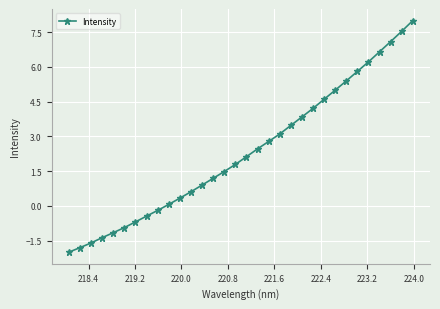

Does the chart display data point markers on the line(s)?

Yes